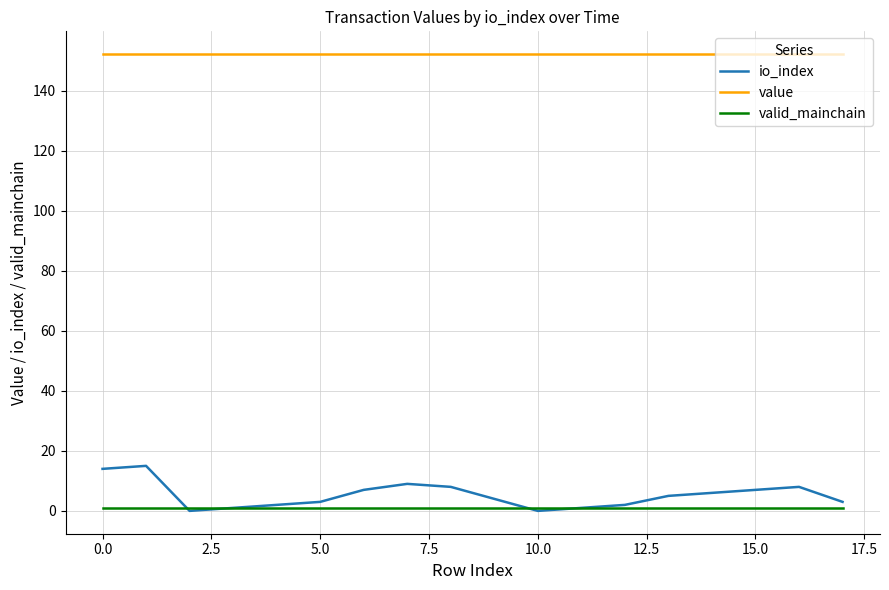

True or false: value and valid_mainchain intersect in this chart.

False